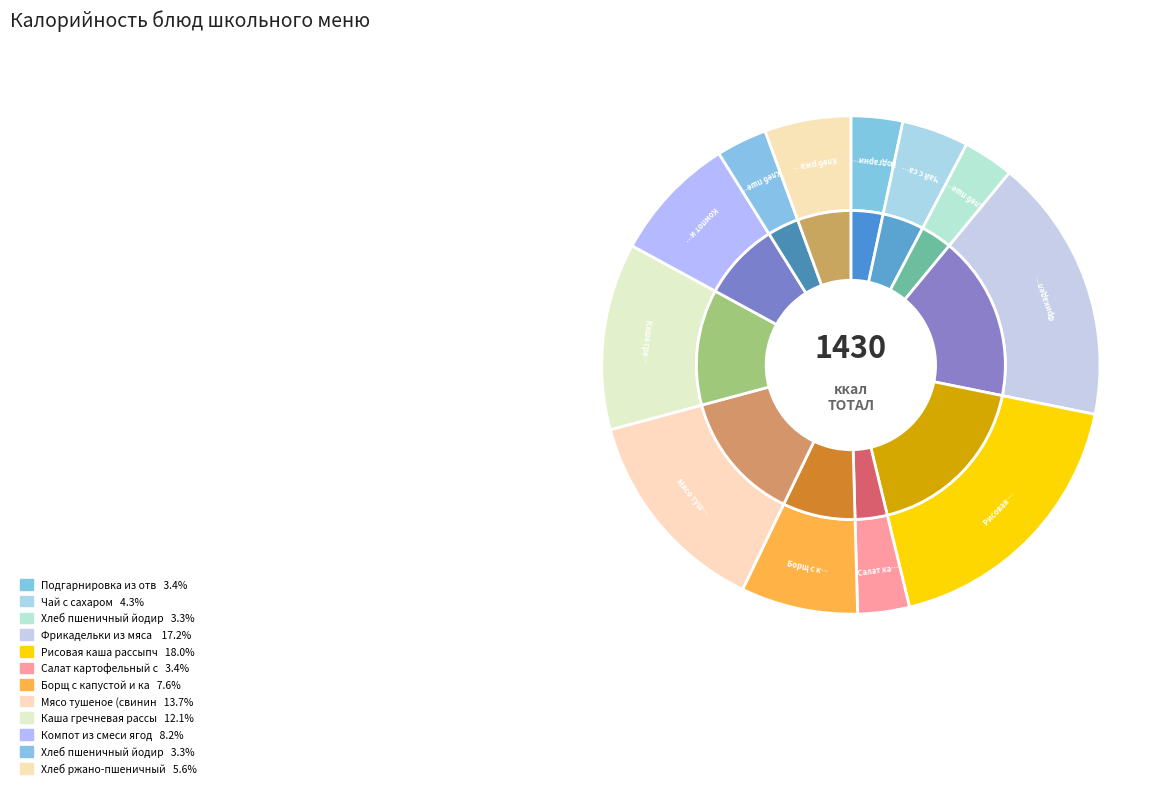

The Хлеб пшеничный йодированный (завтрак) slice represents 3% of the pie. True or false?

True